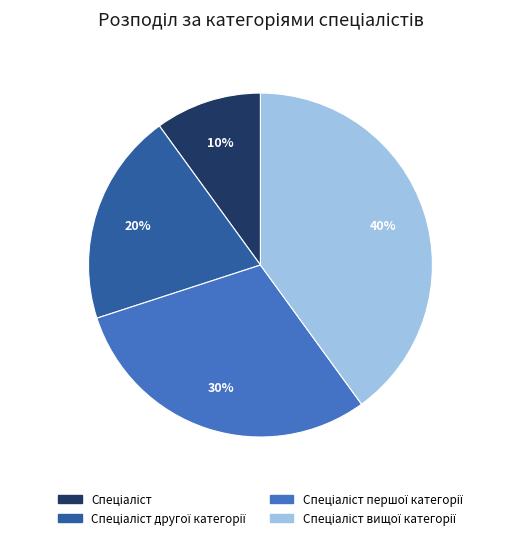

Is there any slice that represents more than half of the pie?

No